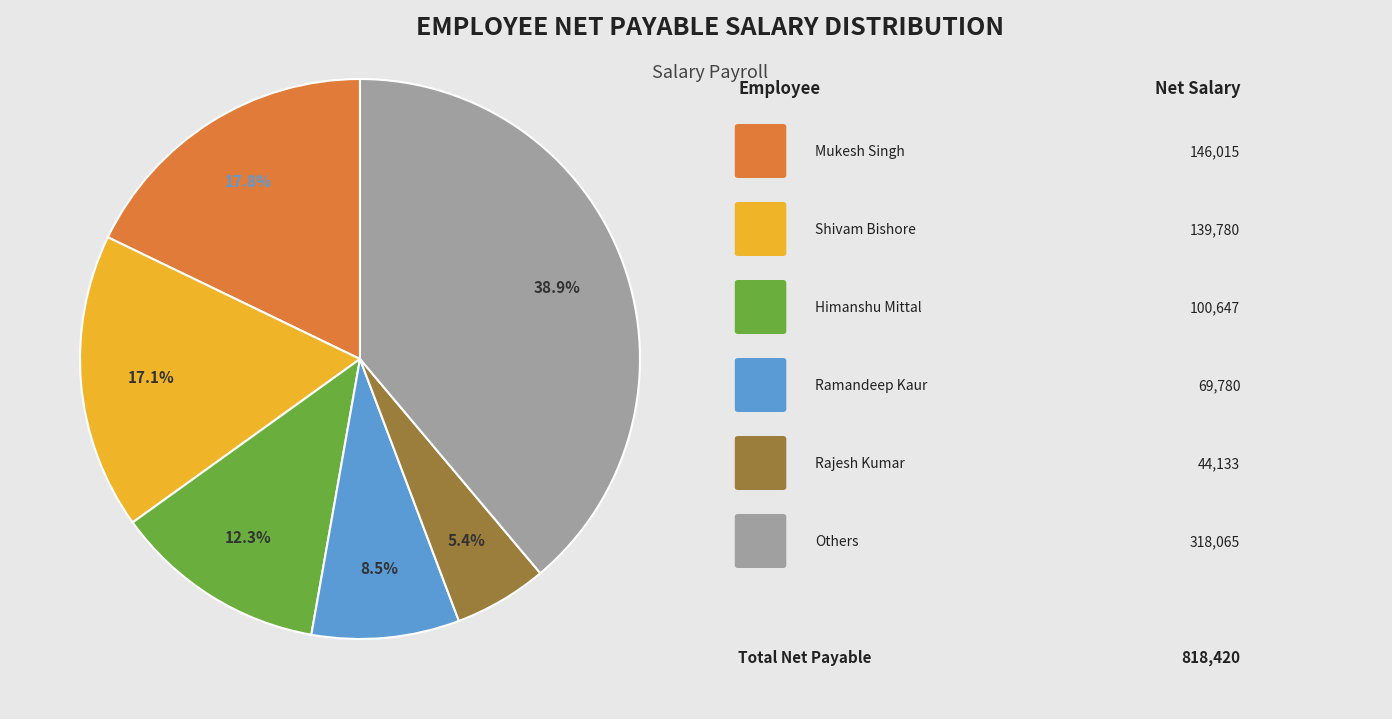

Is there a majority slice in this chart?

No